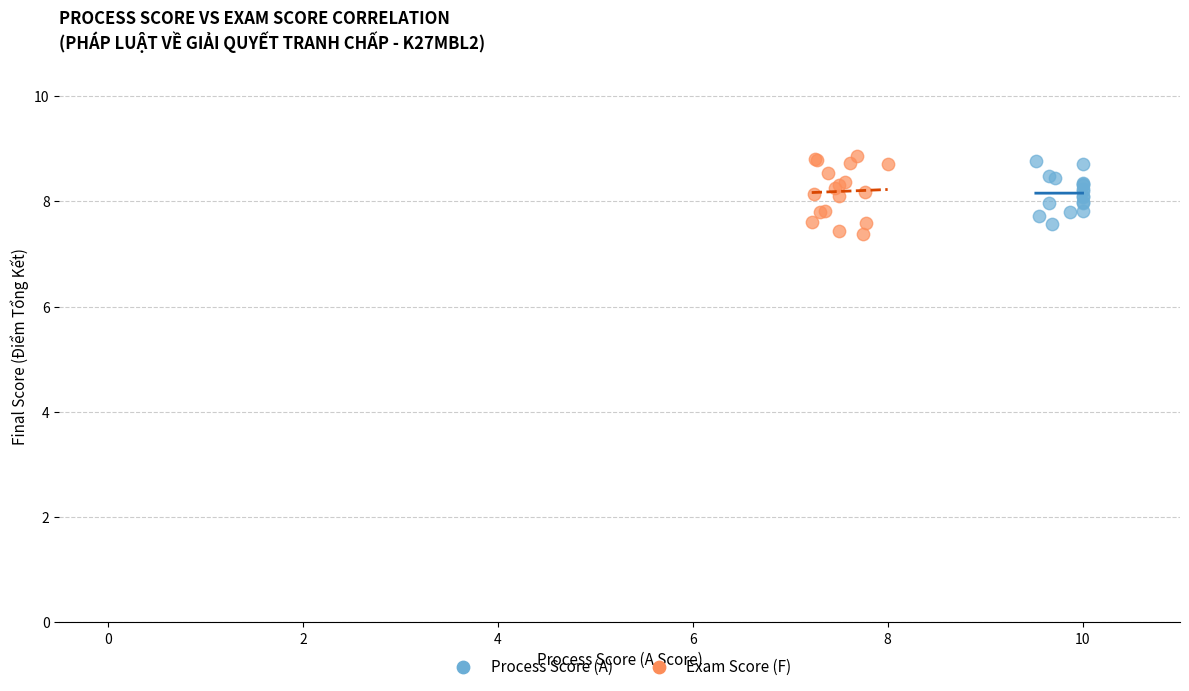

Which series reaches the minimum Y coordinate?

Exam Score (F)